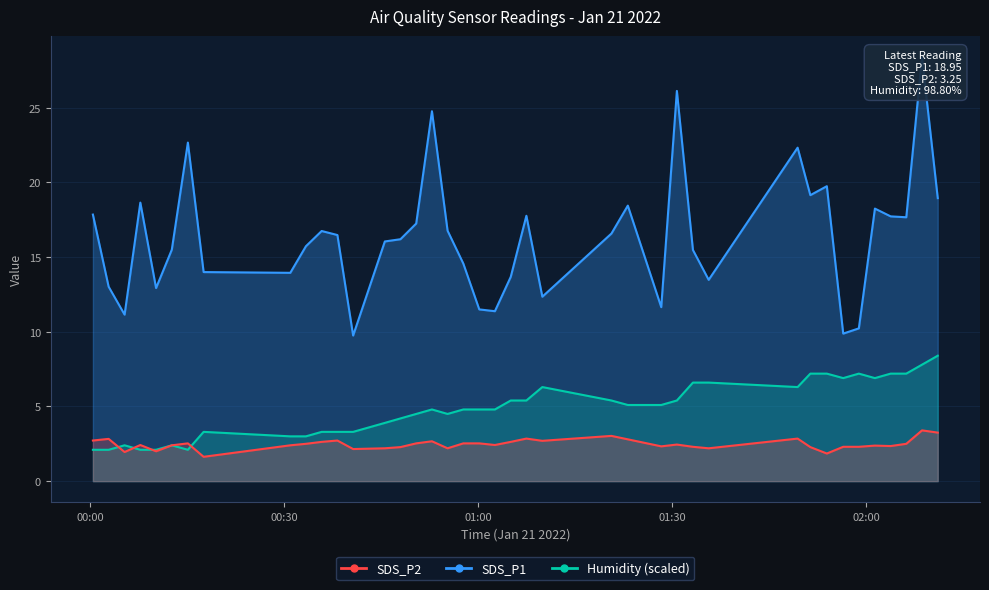

What is the difference between the second highest and minimum values in the Humidity series?

5.7